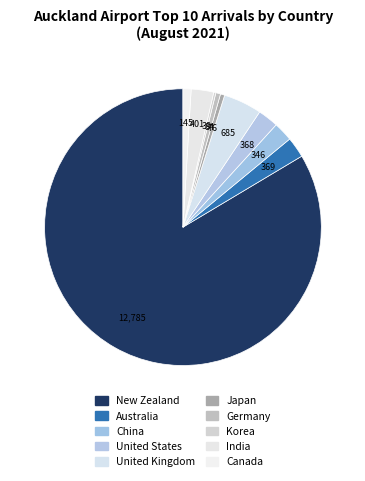

What percentage is the Germany slice, to the nearest percent?

1%